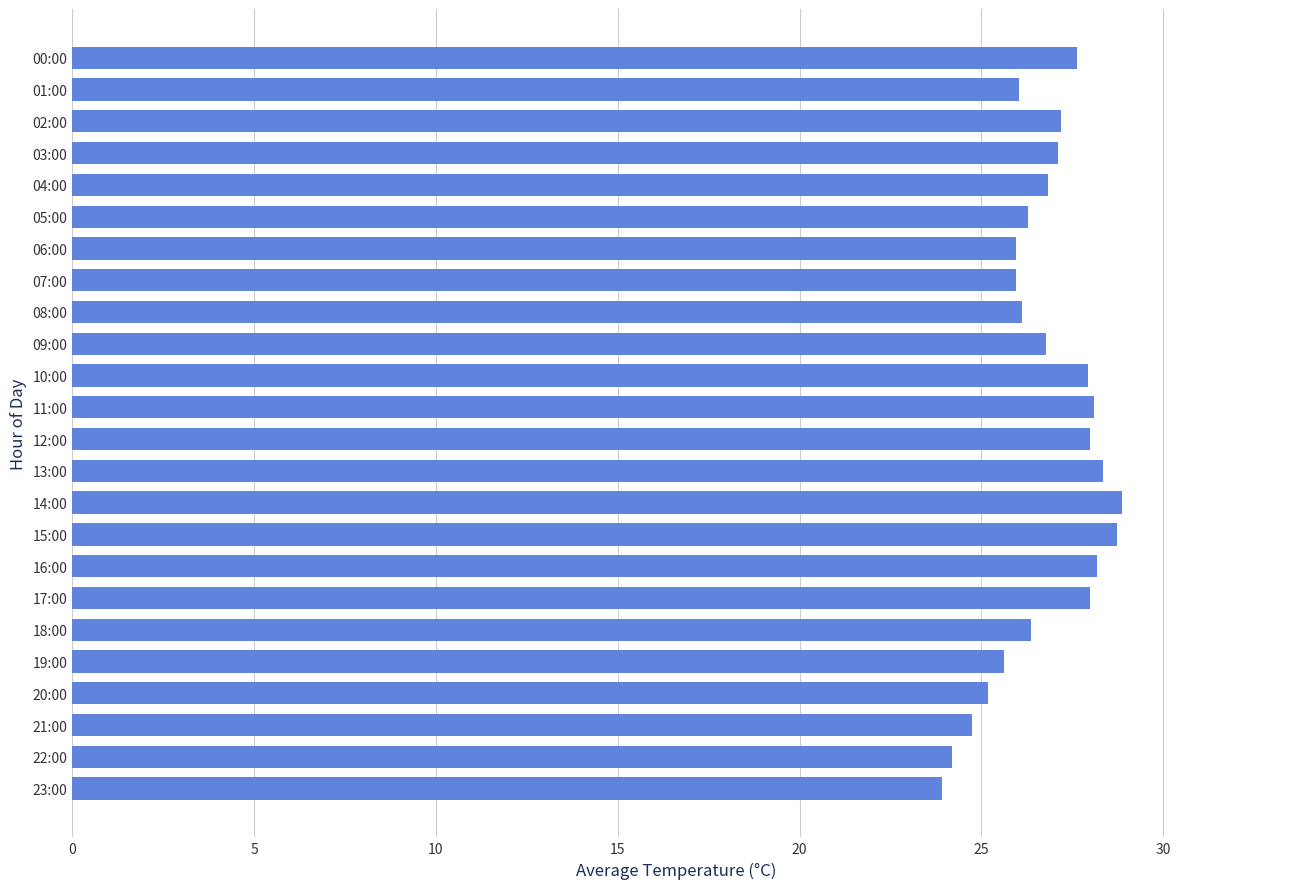

Are the bars grouped side by side (vs. stacked)?

No